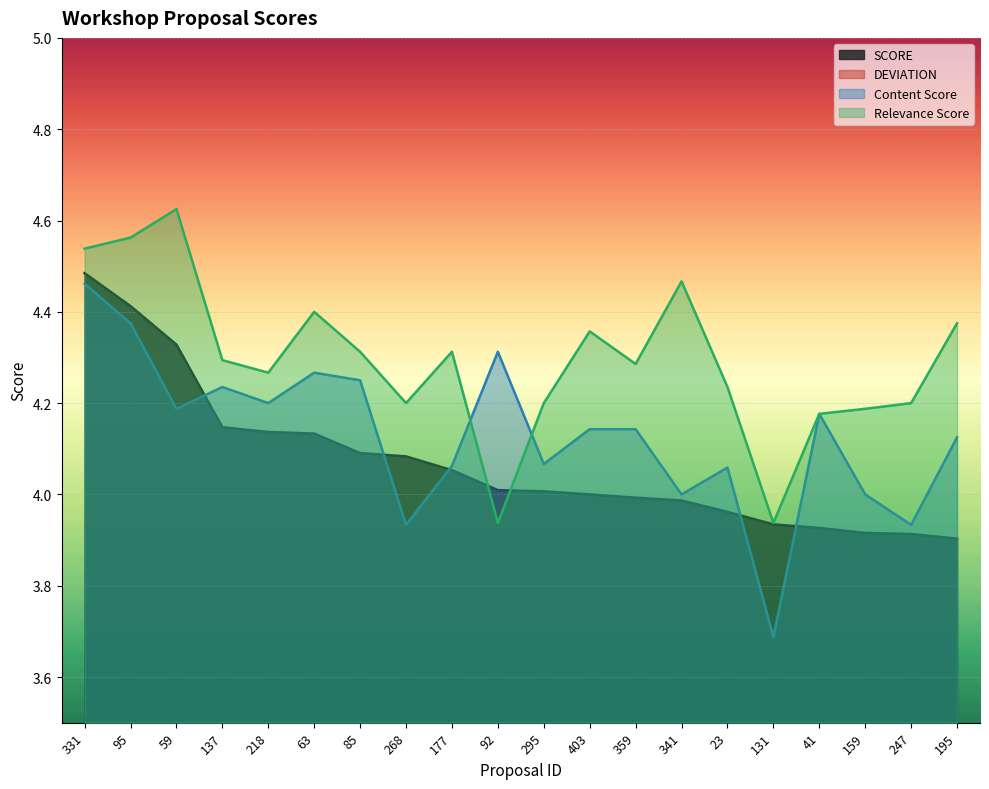

What value does the Content Score series have at 341?

4.0